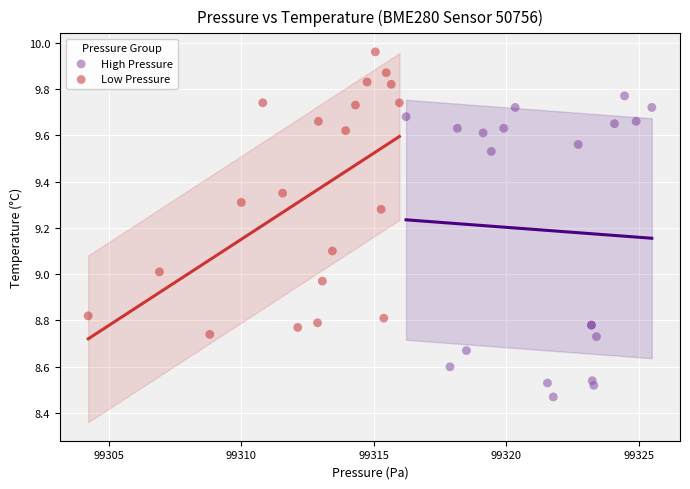

What are all the series names shown in the legend?

High Pressure, Low Pressure